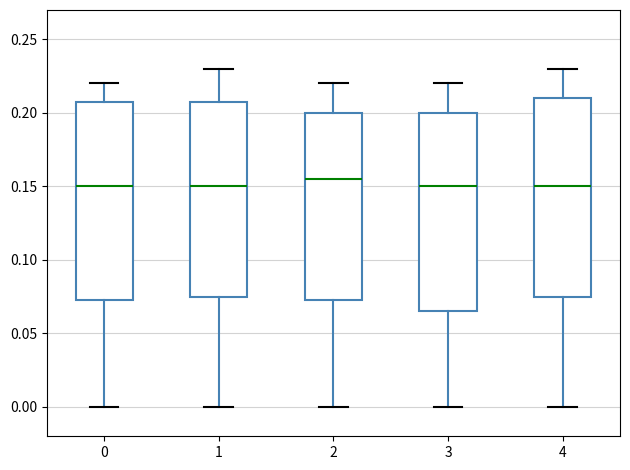

Reading left to right, transcribe this box plot: for each box, give where its median line is, the range the box spans, and where its two whiskers end, as read against the y-axis. The values are not printed on the chart, so give them approximately, as read against the axis.

0: median 0.150, box 0.075 to 0.210, whiskers 0.000 to 0.220
1: median 0.150, box 0.075 to 0.210, whiskers 0.000 to 0.230
2: median 0.155, box 0.075 to 0.200, whiskers 0.000 to 0.220
3: median 0.150, box 0.065 to 0.200, whiskers 0.000 to 0.220
4: median 0.150, box 0.075 to 0.210, whiskers 0.000 to 0.230